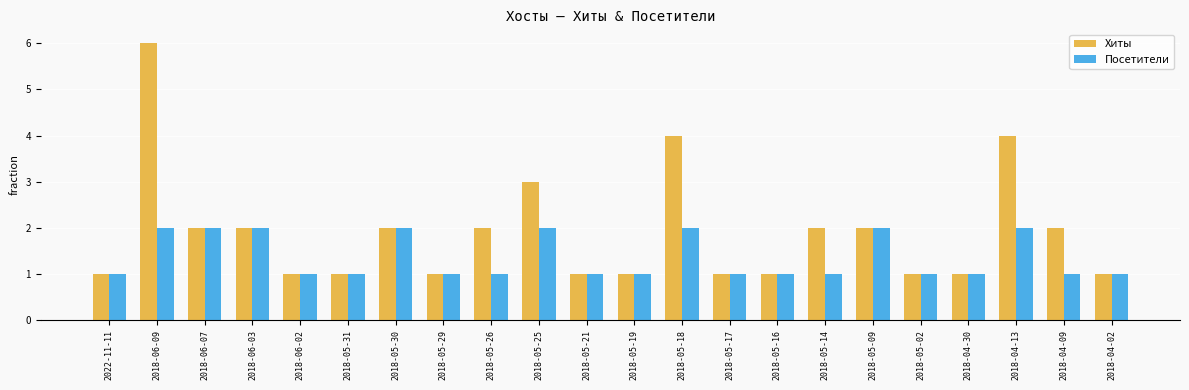

True or false: Посетители has a value of 2 at 2018-05-16.

False